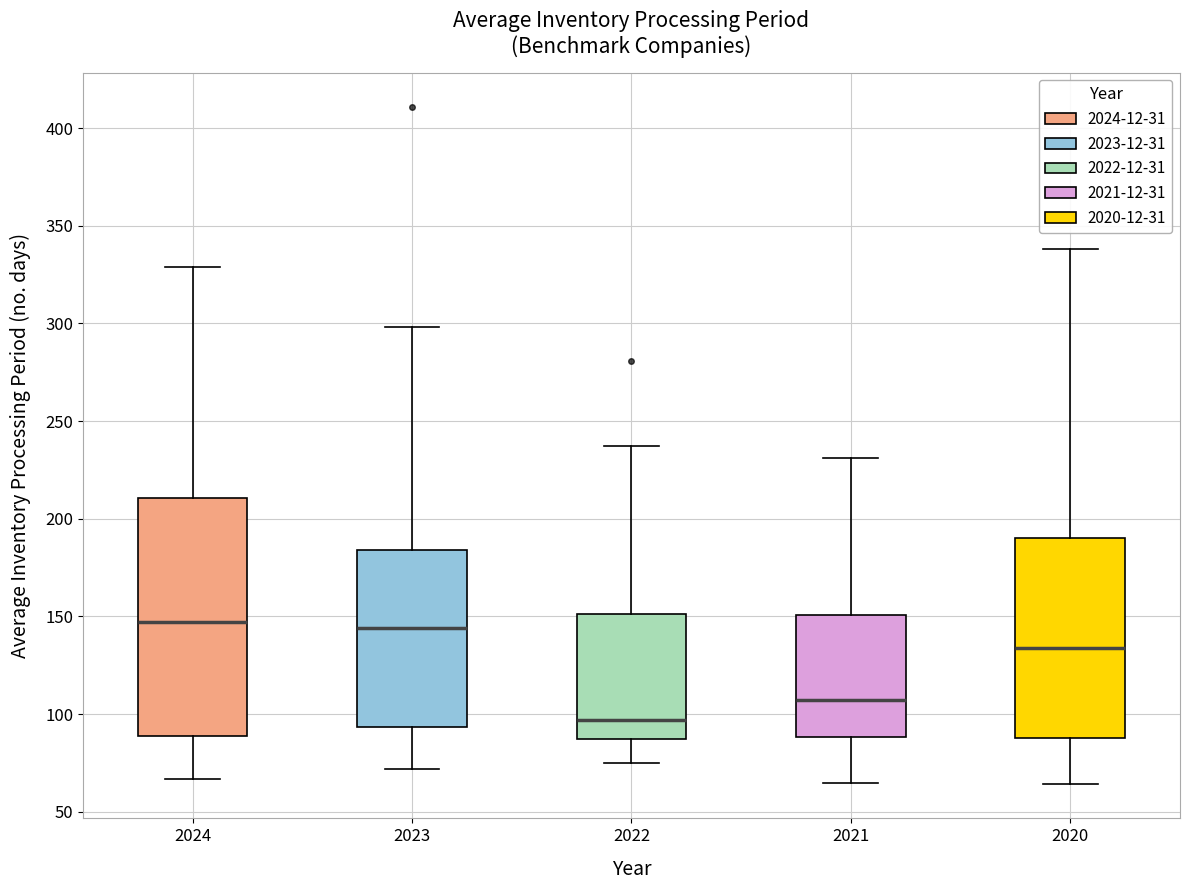

Comparing the boxes themselves (not the whiskers), which one is the tallest?

2024